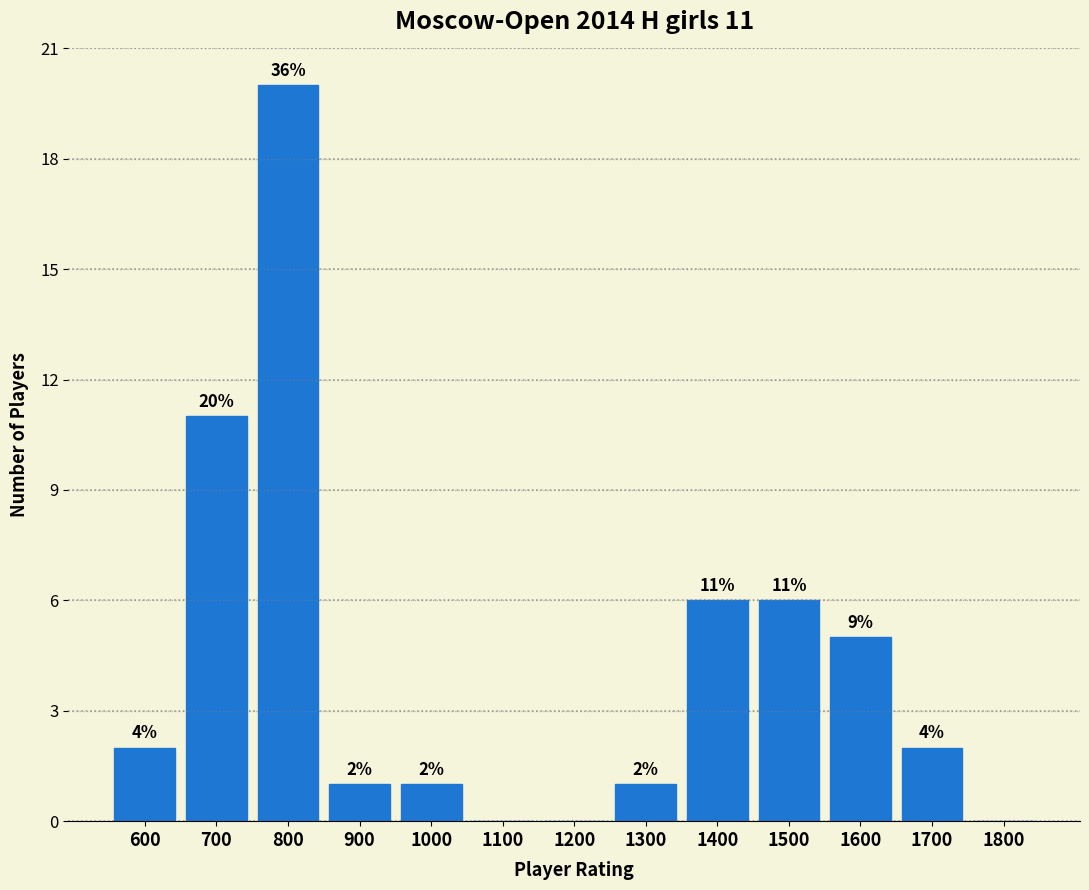

Reading left to right, what are all the values shown in this chart?

600=2	700=11	800=20	900=1	1000=1	1100=0	1200=0	1300=1	1400=6	1500=6	1600=5	1700=2	1800=0